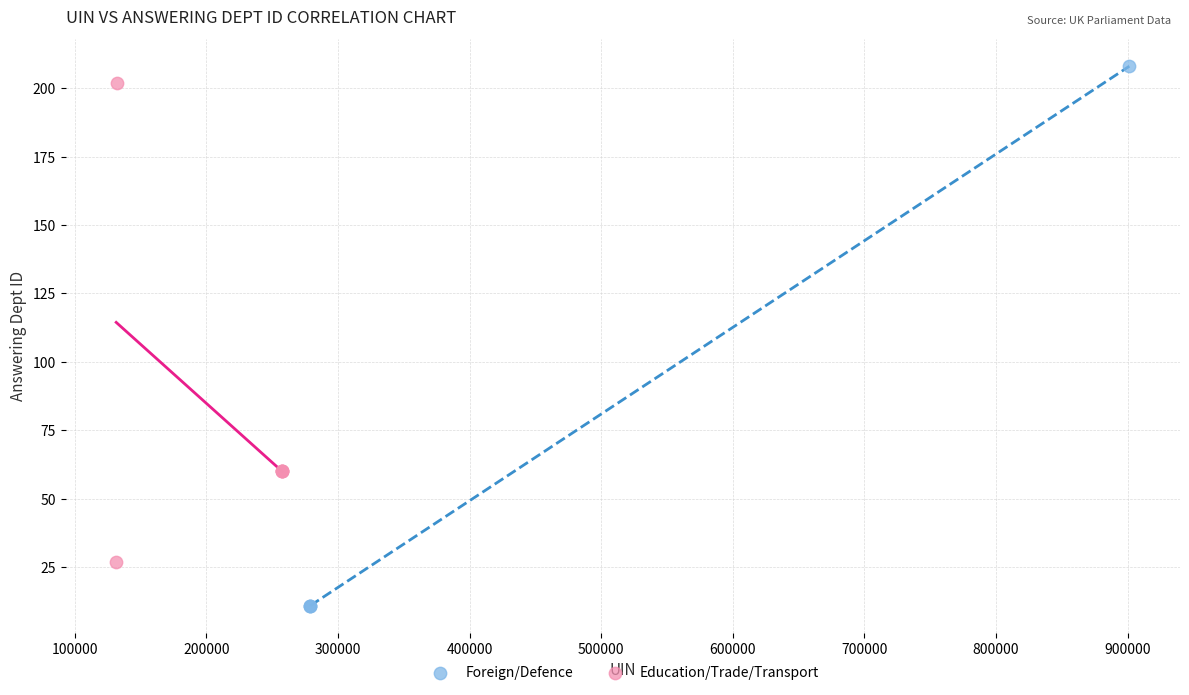

Which series reaches the minimum Y coordinate?

Foreign/Defence